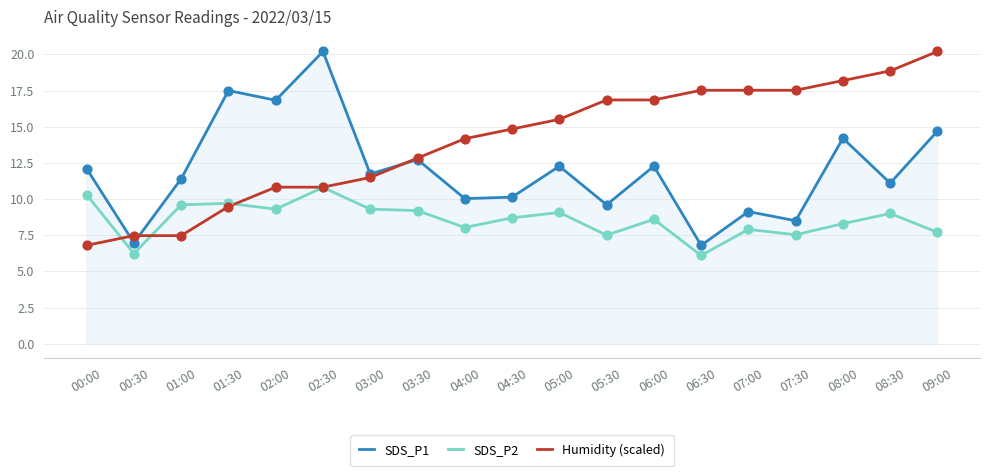

Between 00:30 and 03:30, which series saw the biggest shift?

SDS_P1